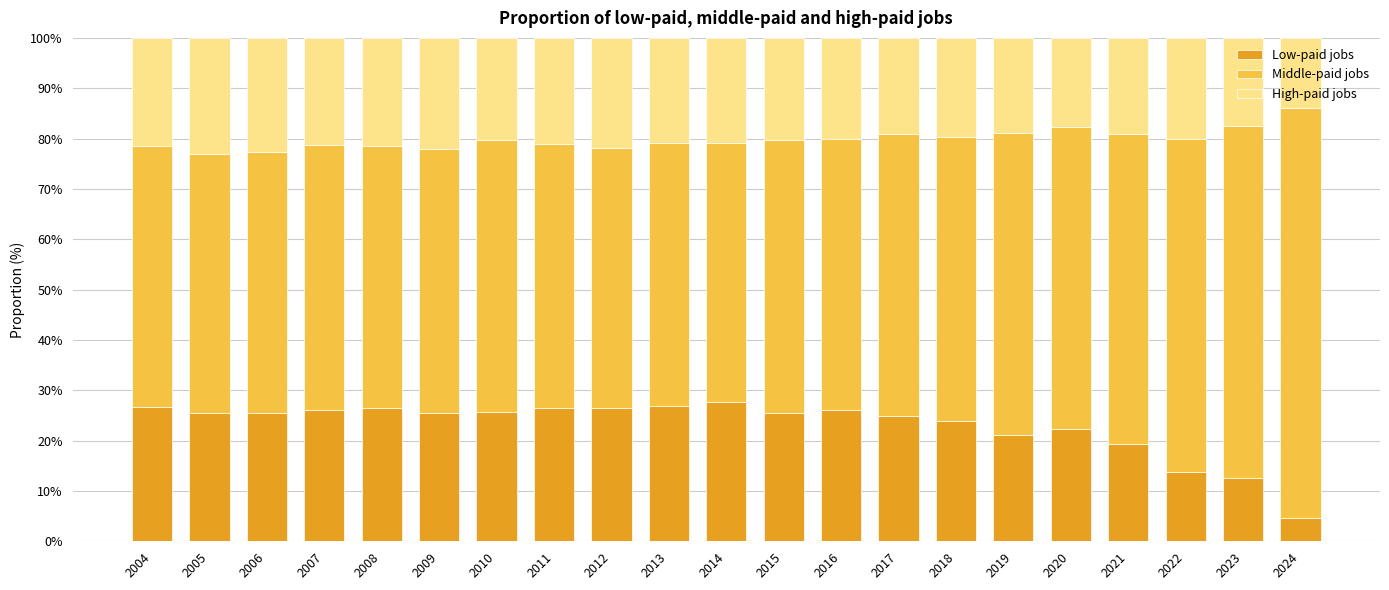

What is the maximum value for Low-paid jobs?

27.7